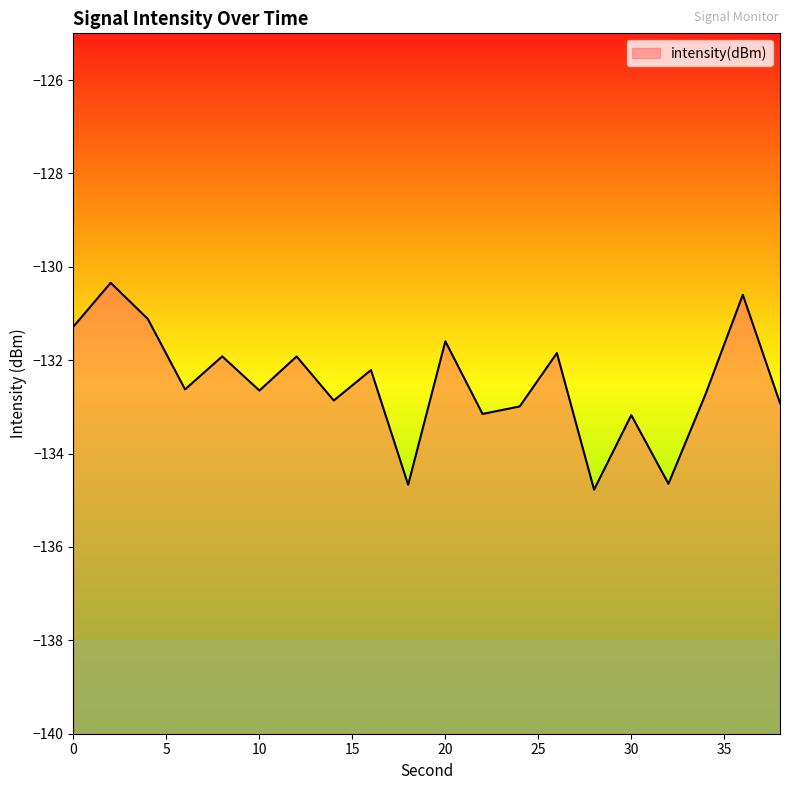

How many lines are shown in the chart?

1